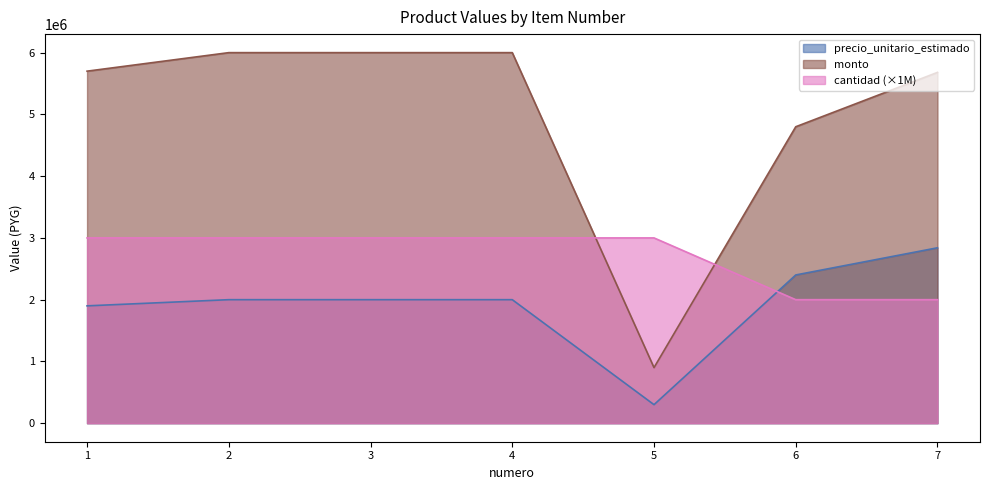

What is the sum of all monto values?

35080000